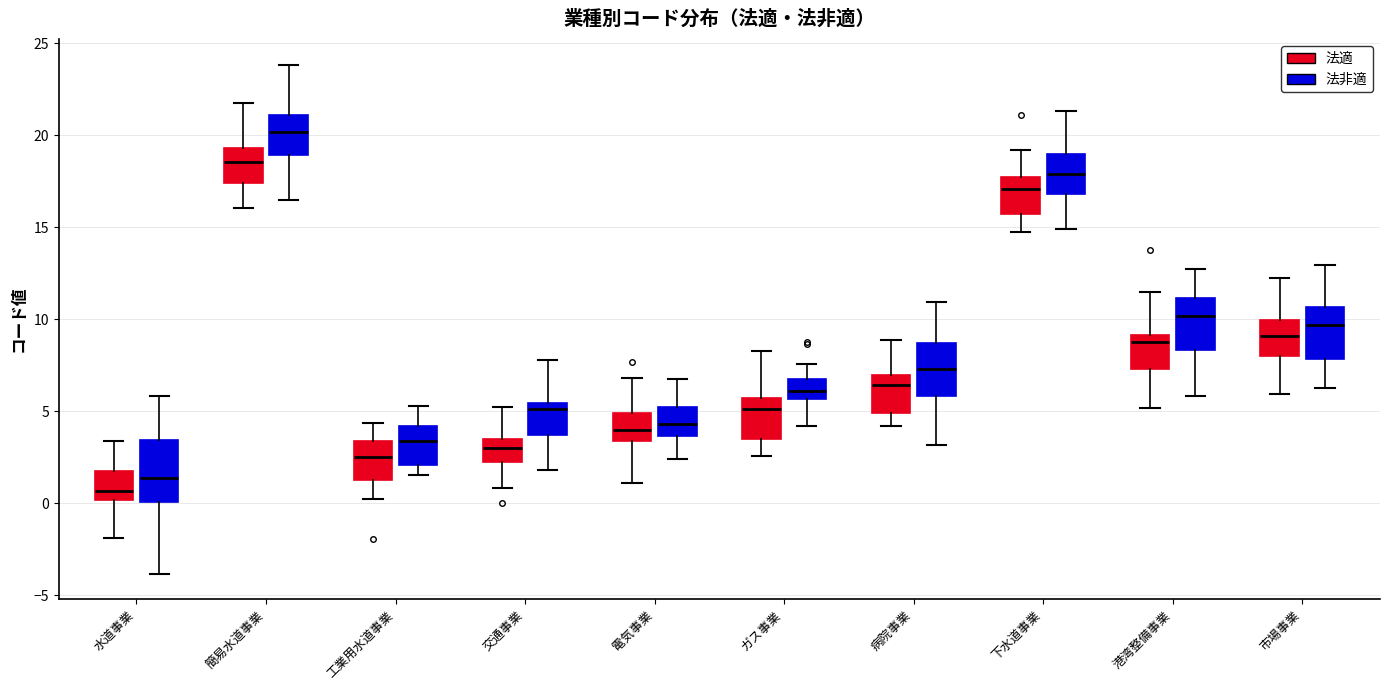

Comparing the boxes themselves (not the whiskers), which one is the tallest?

水道事業 (法非適)